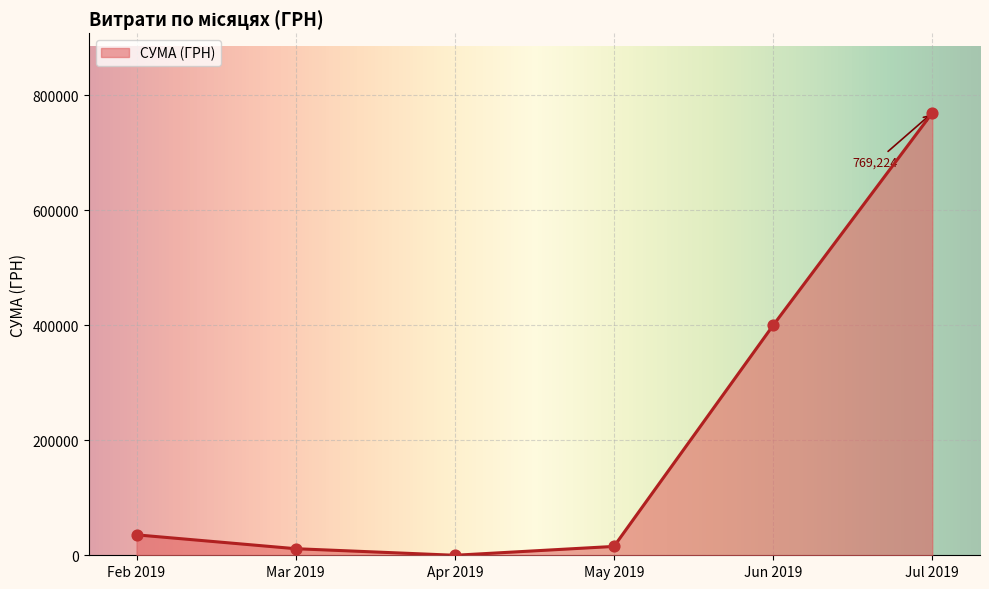

True or false: the data has more than 2 interior local peaks.

False